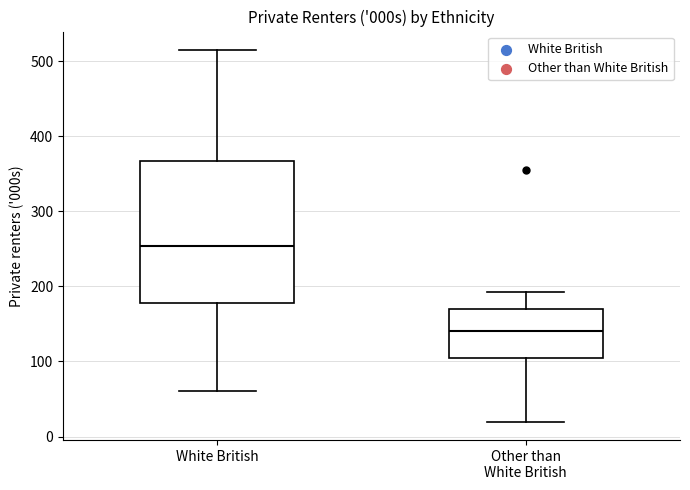

Which box has the highest median line?

White British